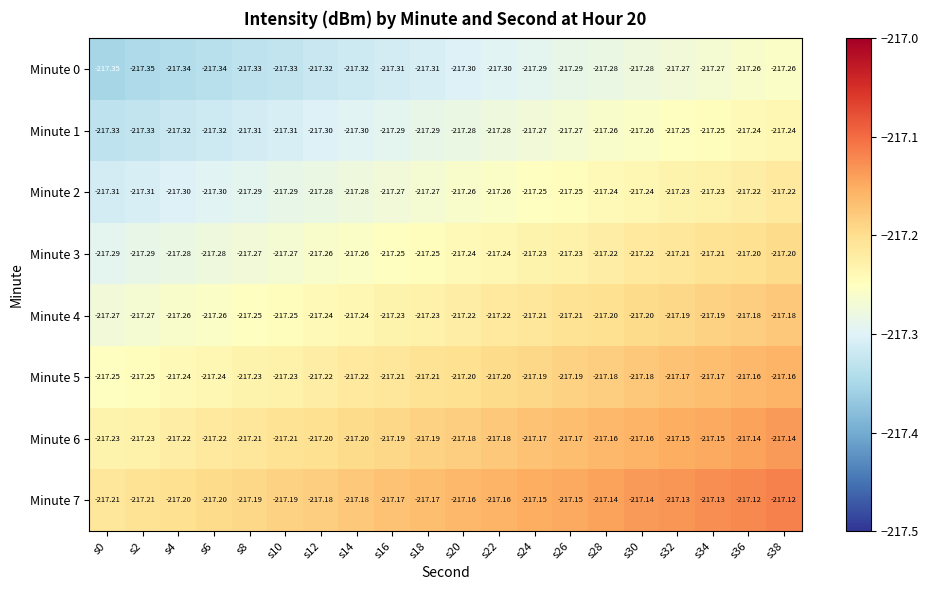

Rank the series at s10 from lowest to highest value.

Minute 0, Minute 1, Minute 2, Minute 3, Minute 4, Minute 5, Minute 6, Minute 7